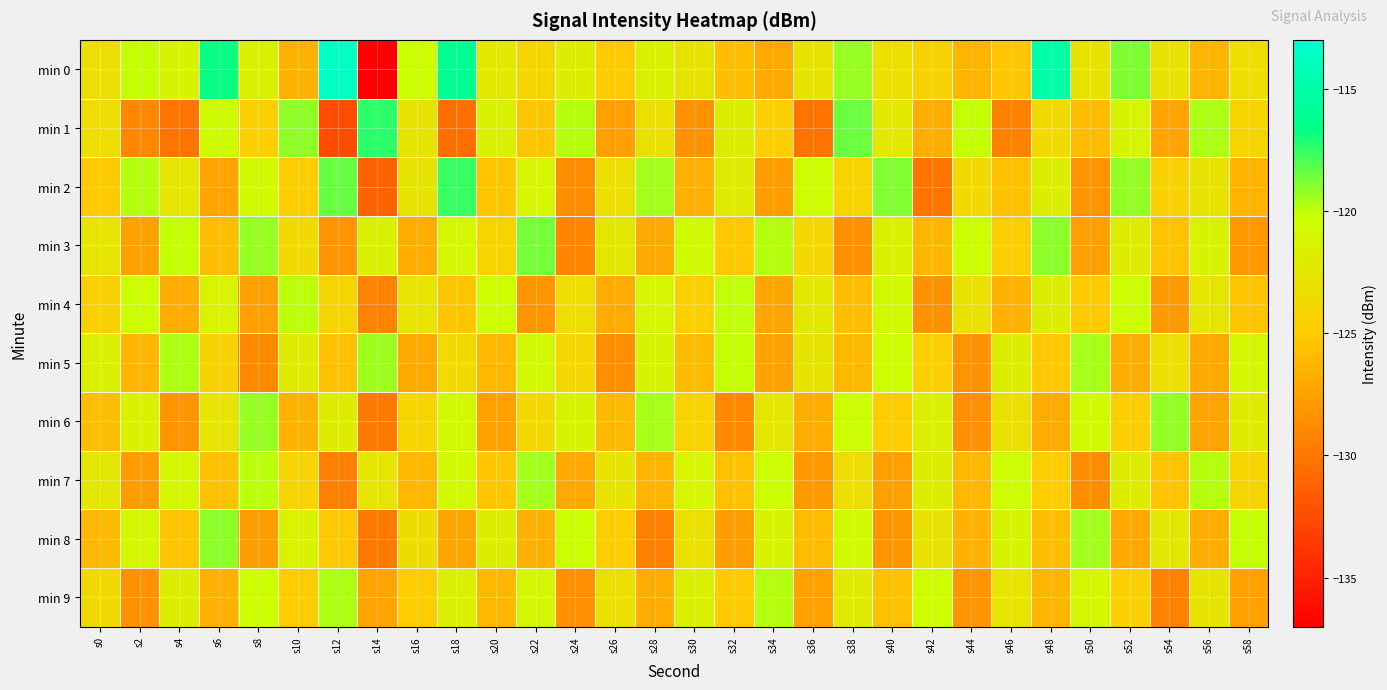

At which category does the chart reach its minimum across all series?

s14